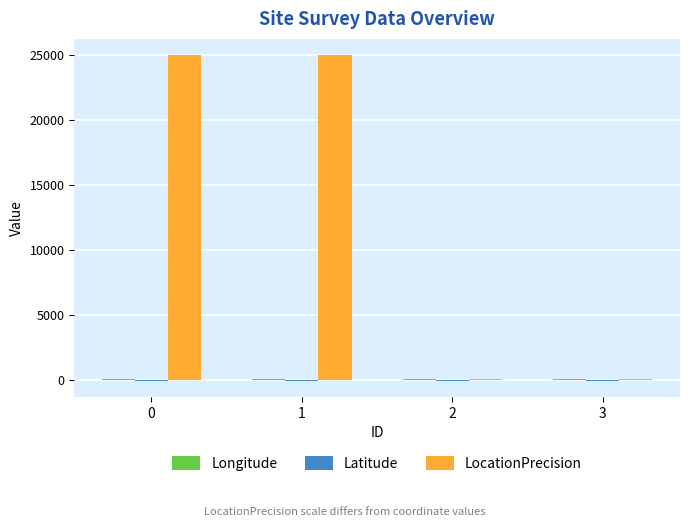

Which series has the largest total across all categories?

LocationPrecision